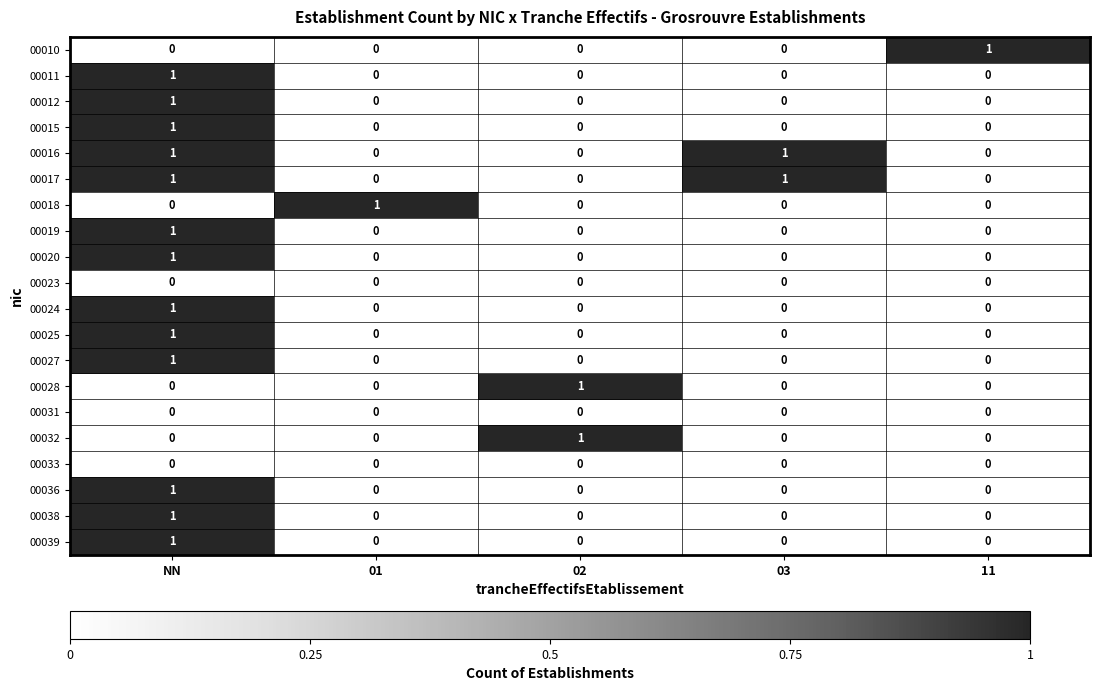

Which category has the highest value in the 00011 series?

NN